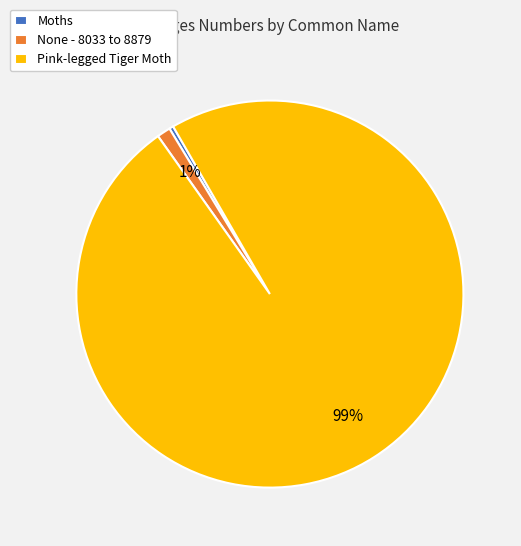

How many segments does this pie chart have?

3